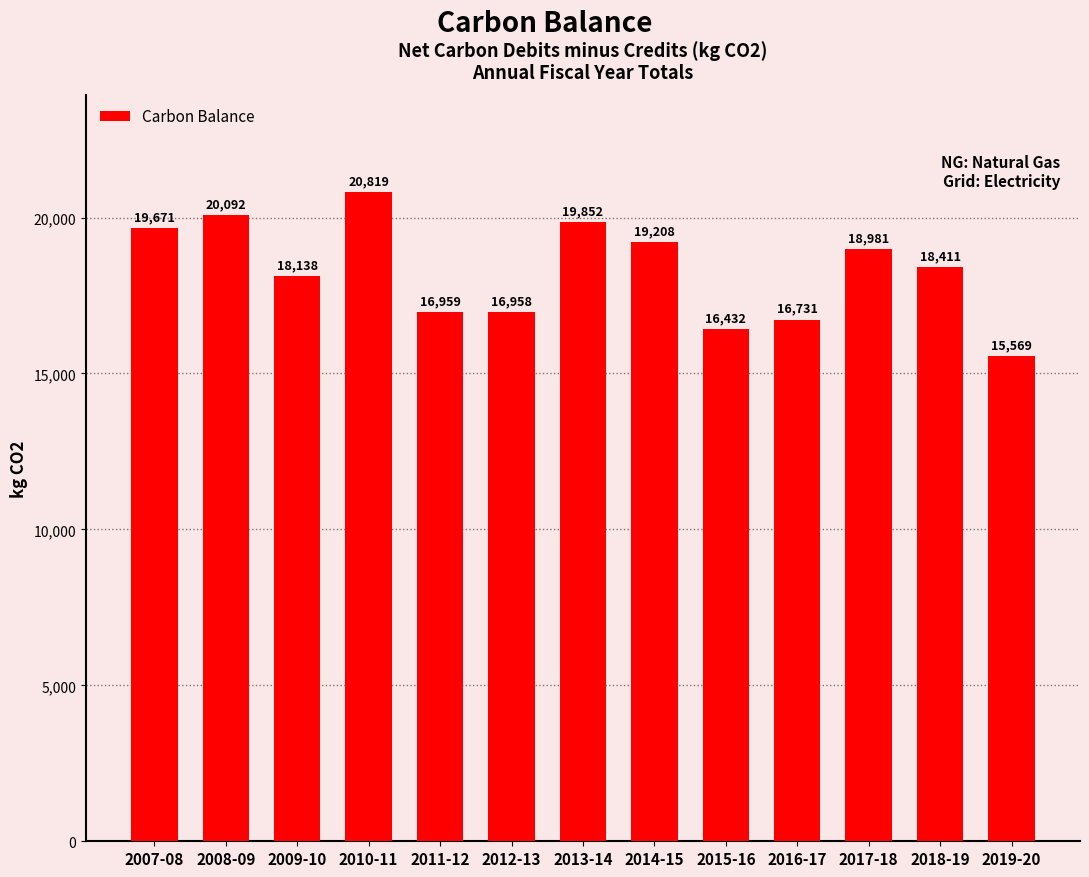

At which label does the data first exceed 18410?

2007-08